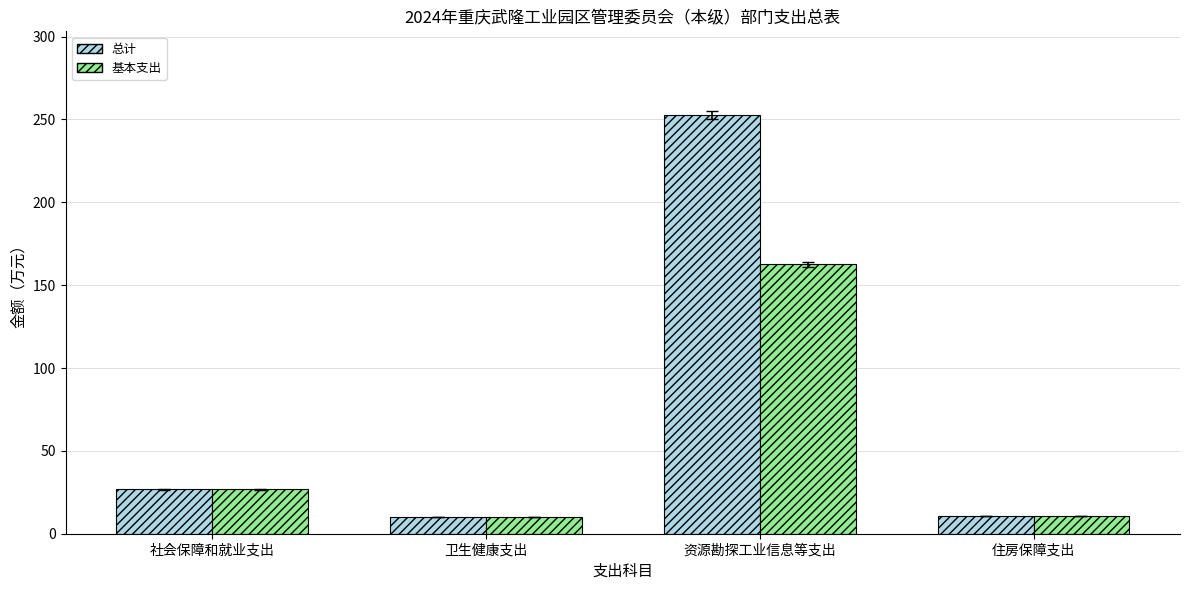

How many values in the 基本支出 series are below 26?

2